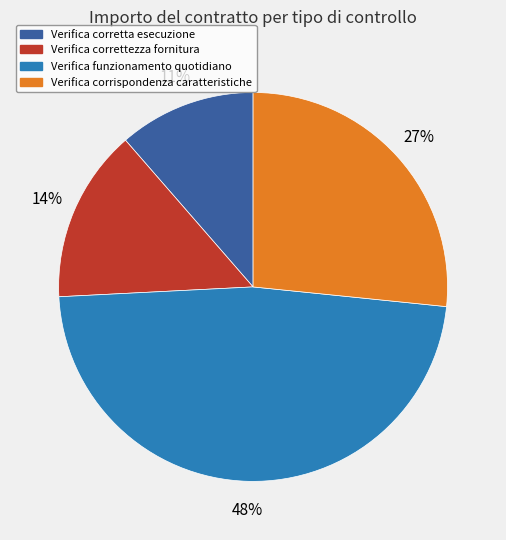

Which has a higher value, Verifica correttezza fornitura or Verifica funzionamento quotidiano?

Verifica funzionamento quotidiano